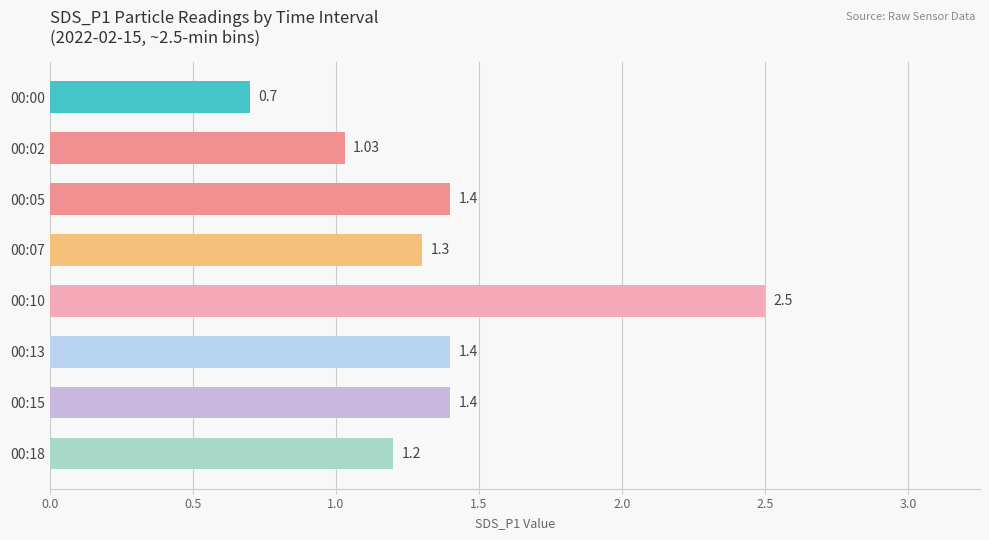

What is the sum of all values?

10.9